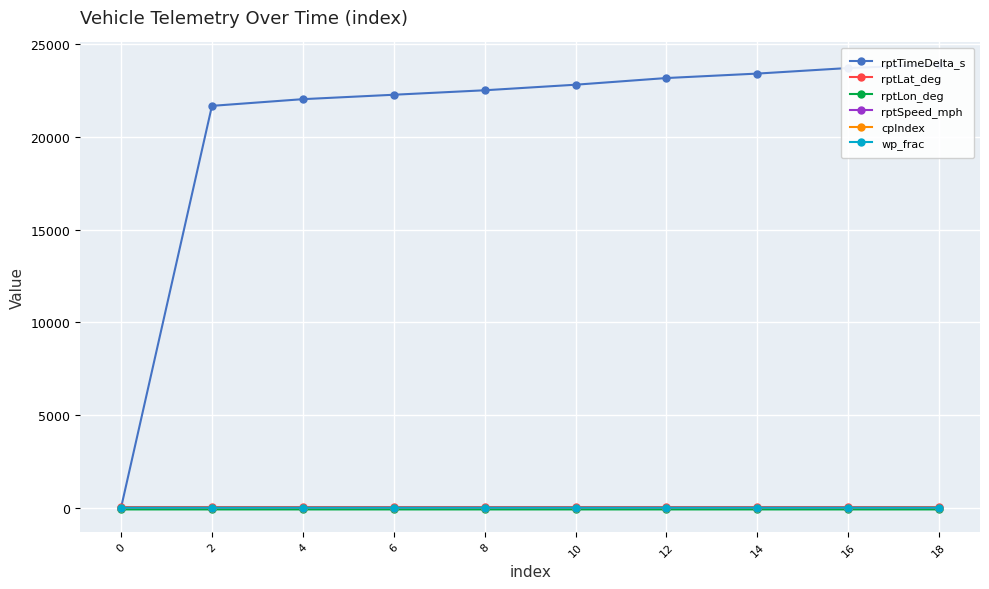

How many data points in rptTimeDelta_s are less than 22806?

5